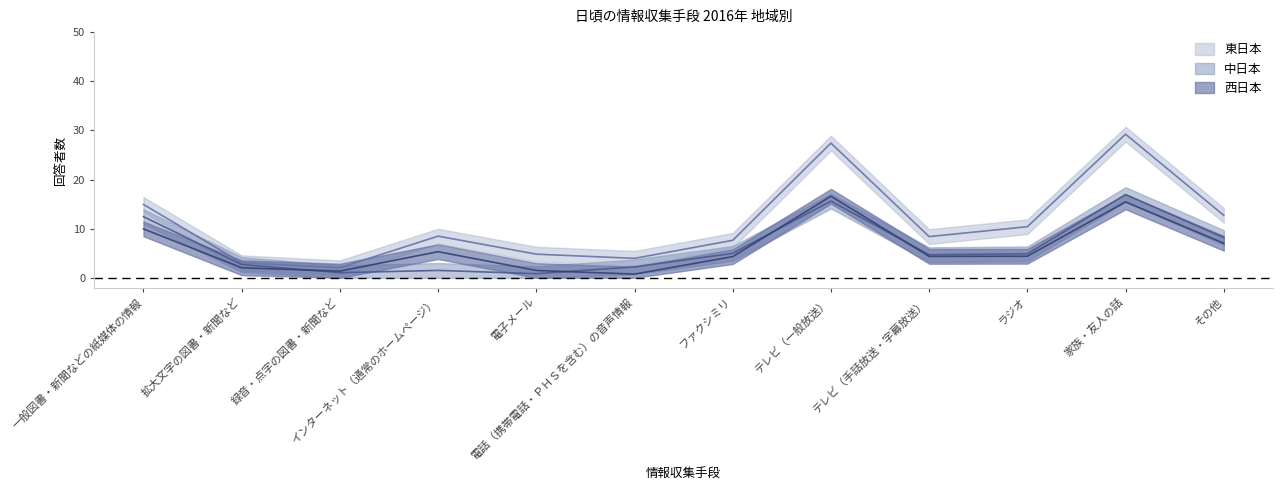

True or false: 東日本 and 西日本 intersect in this chart.

False